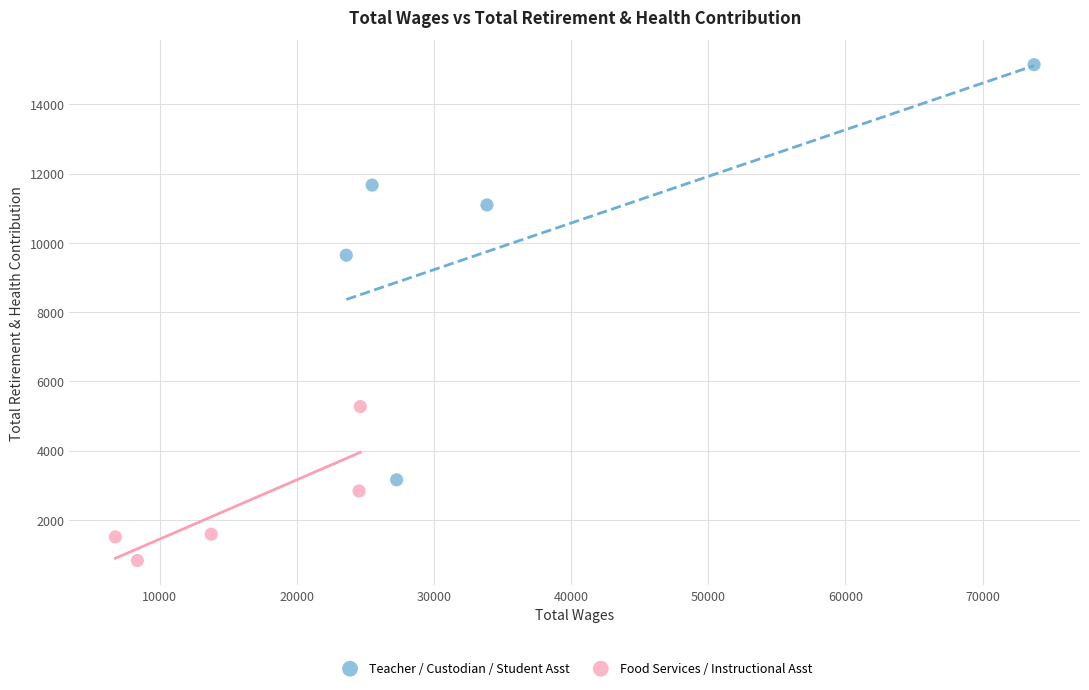

Which series has the largest Y range (max minus min)?

Teacher / Custodian / Student Asst